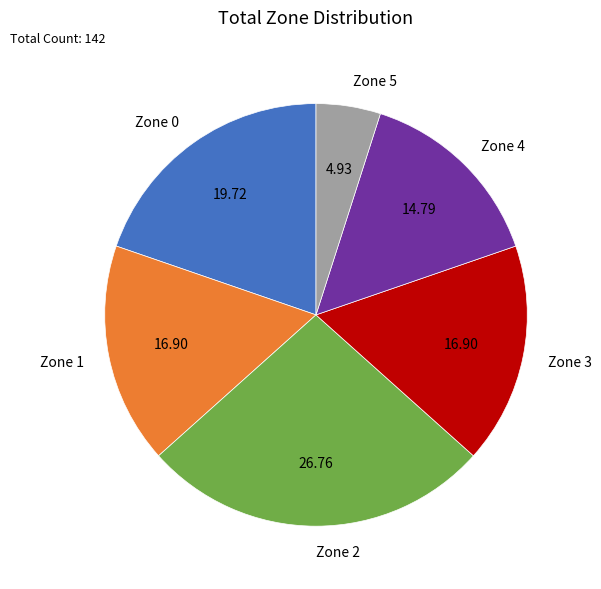

Is it true that Zone 2 is 9% of the pie?

False